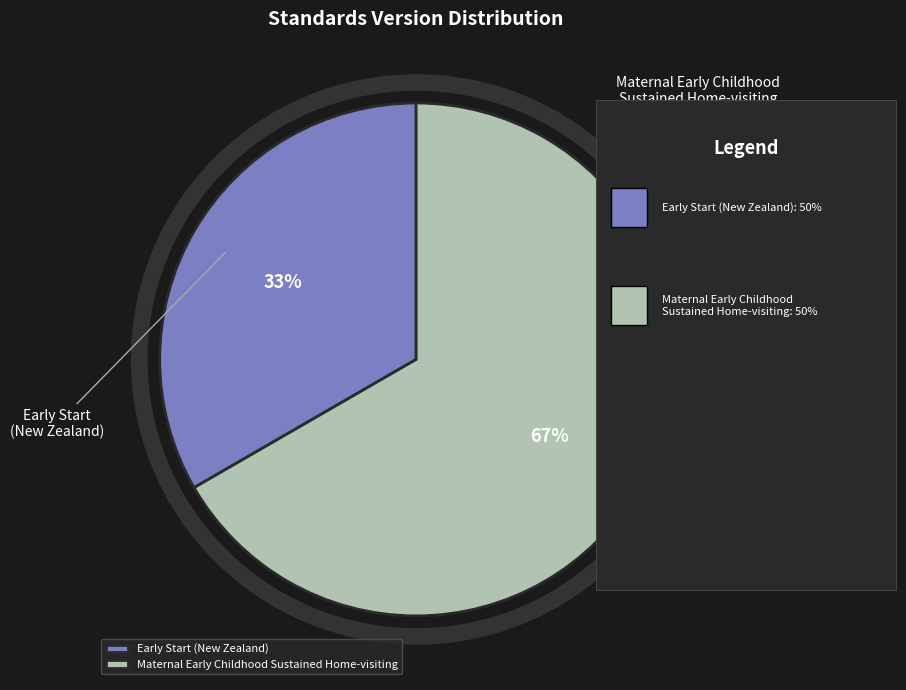

To the nearest percent, what percentage of the pie is Early Start (New Zealand)?

33%